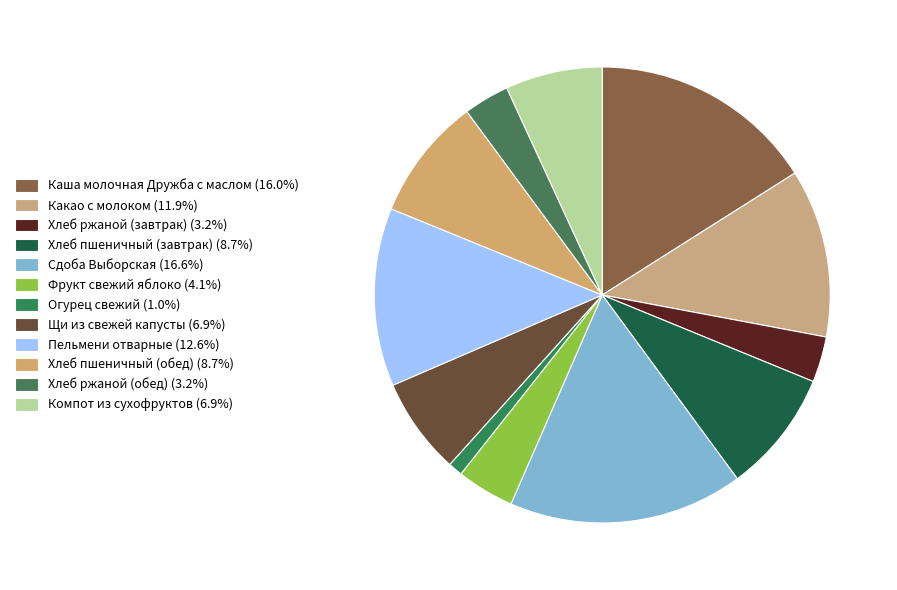

How many slices are in this pie chart?

12